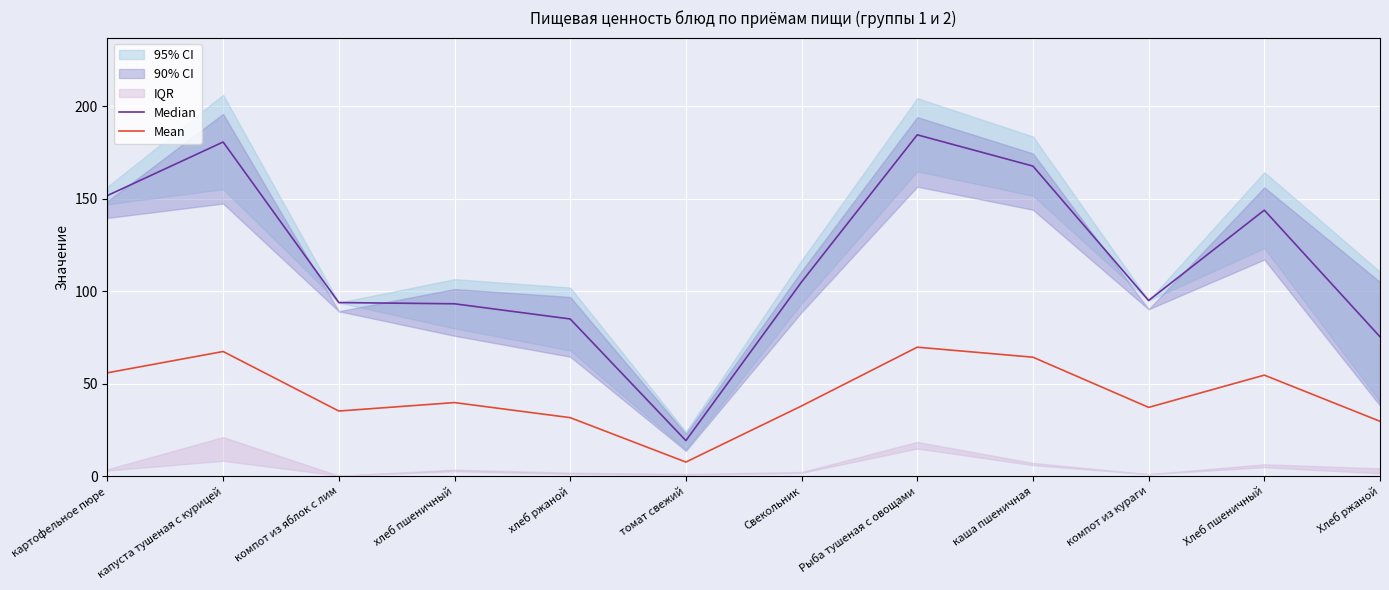

At how many categories does at least one series exceed 92?

9